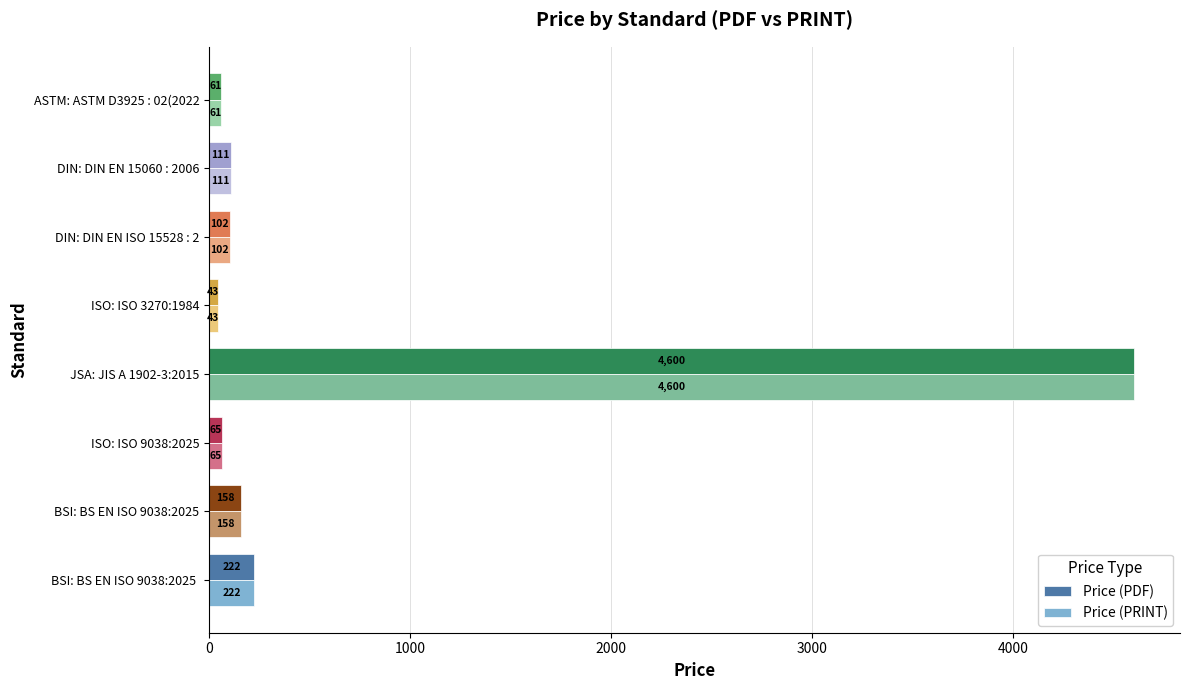

Rank the categories by Price (PDF) value from highest to lowest.

JSA: JIS A 1902-3:2015, BSI: BS EN ISO 9038:2025 , BSI: BS EN ISO 9038:2025, DIN: DIN EN 15060 : 2006, DIN: DIN EN ISO 15528 : 2, ISO: ISO 9038:2025, ASTM: ASTM D3925 : 02(2022, ISO: ISO 3270:1984